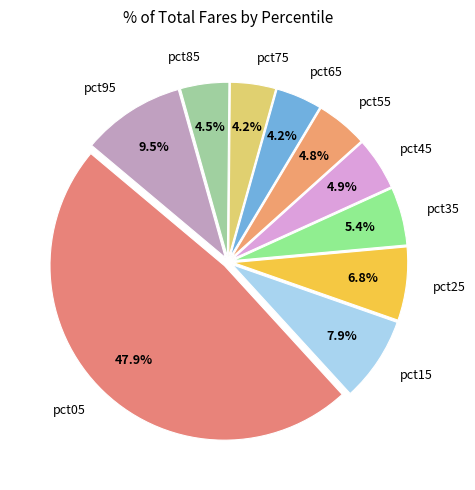

To the nearest percent, what is the combined percentage of pct55 and pct15?

13%